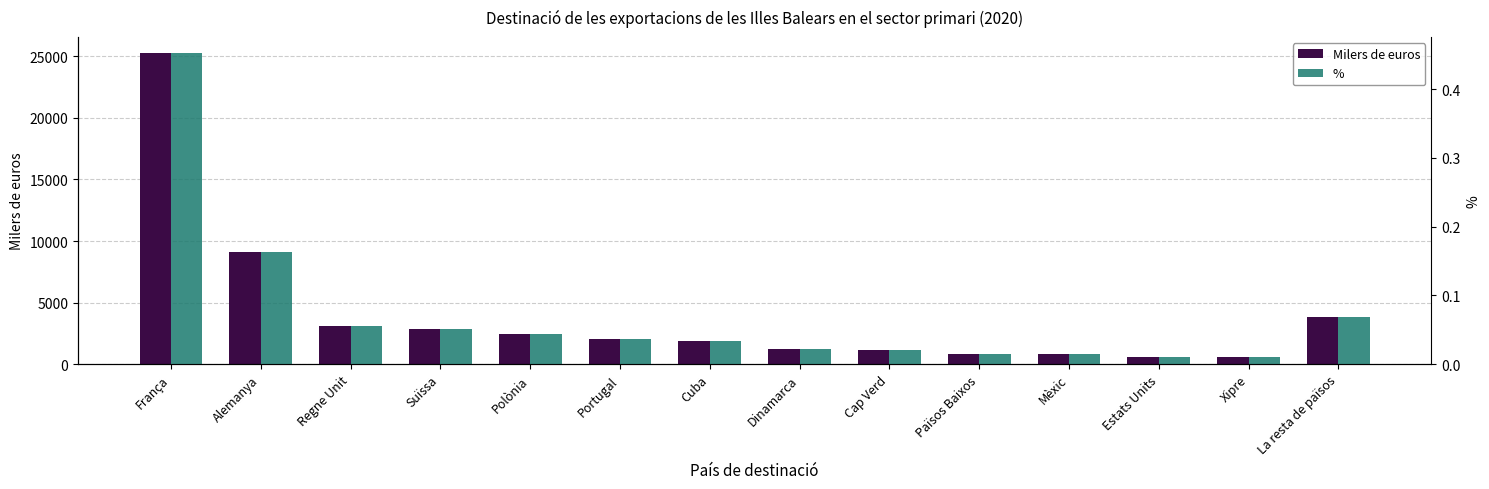

Reading left to right, transcribe all the data shown in this chart.

Milers de euros: 25304.8	9087.8	3134.4	2887.0	2490.4	2056.5	1879.6	1217.9	1175.4	869.9	819.1	565.3	549.3	3821.8
%: 0.5	0.2	0.1	0.1	0.0	0.0	0.0	0.0	0.0	0.0	0.0	0.0	0.0	0.1